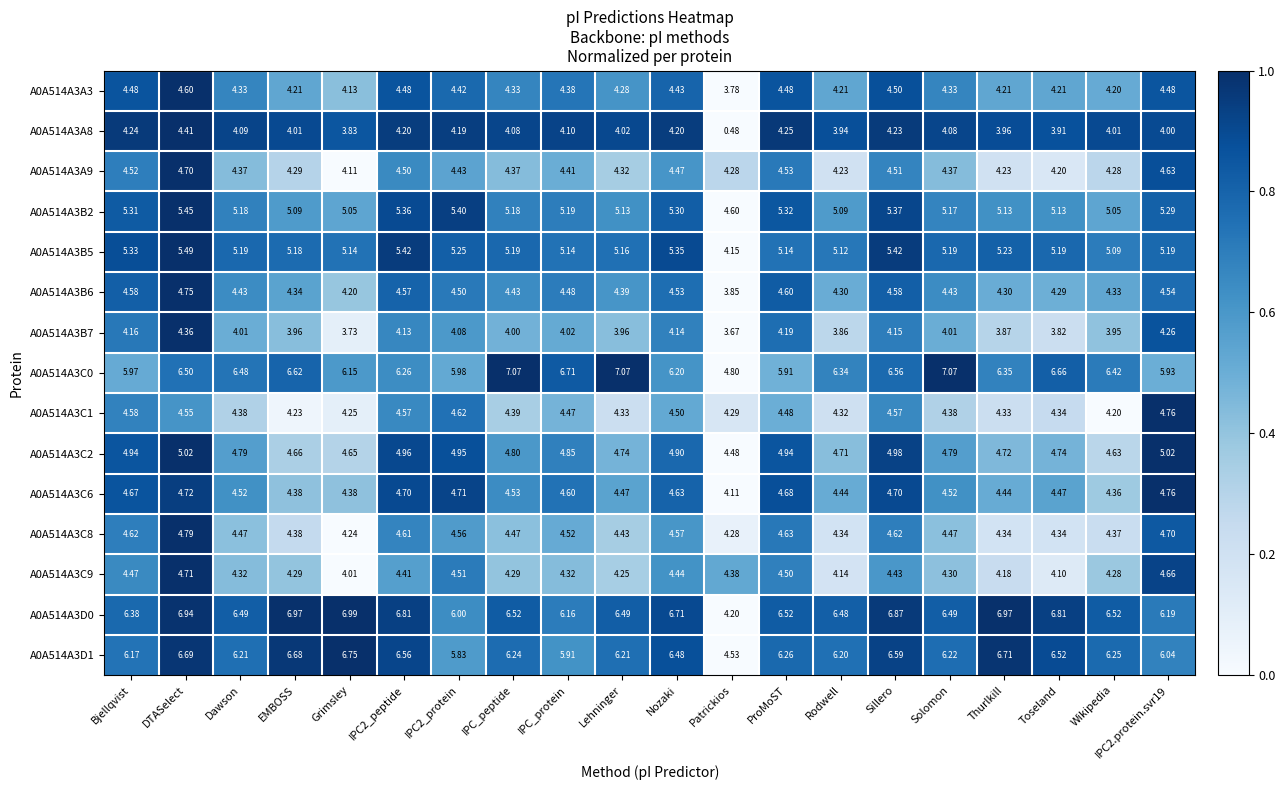

At which category is the sum across all series the highest?

DTASelect